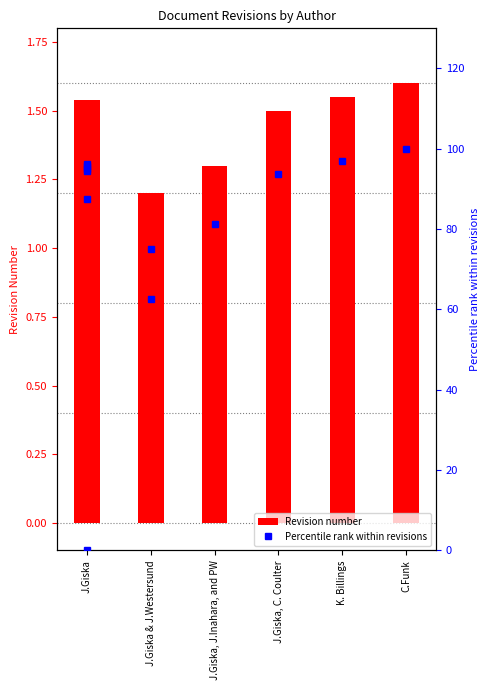

Is the value of Revision at 6 greater than the value of Percentile rank at J.Giska & J.Westersund?

No